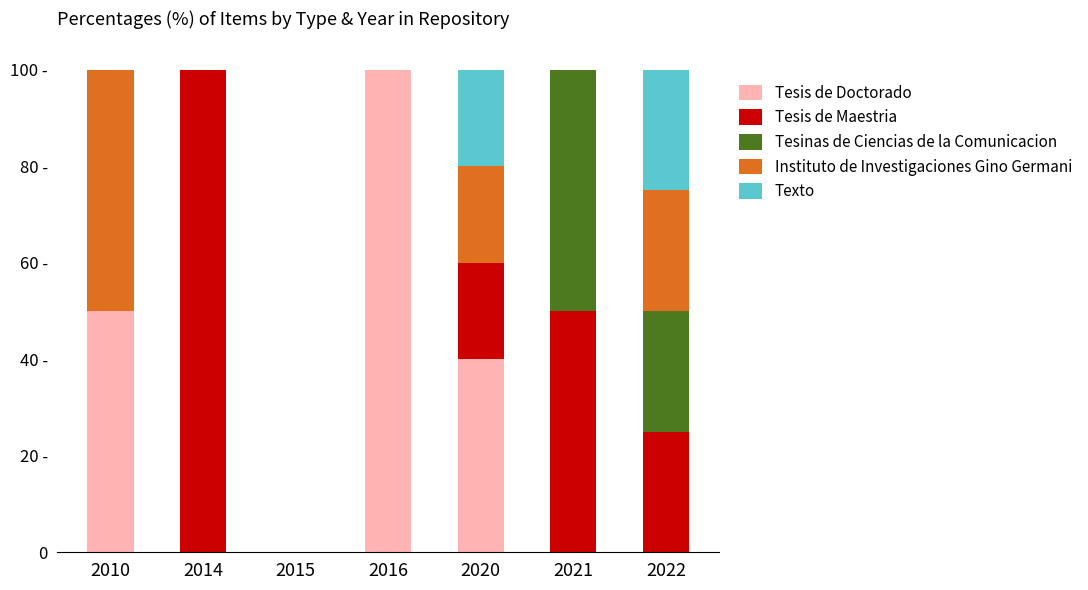

What are all the series names shown in the legend?

Tesis de Doctorado, Tesis de Maestria, Tesinas de Ciencias de la Comunicacion, Instituto de Investigaciones Gino Germani, Texto